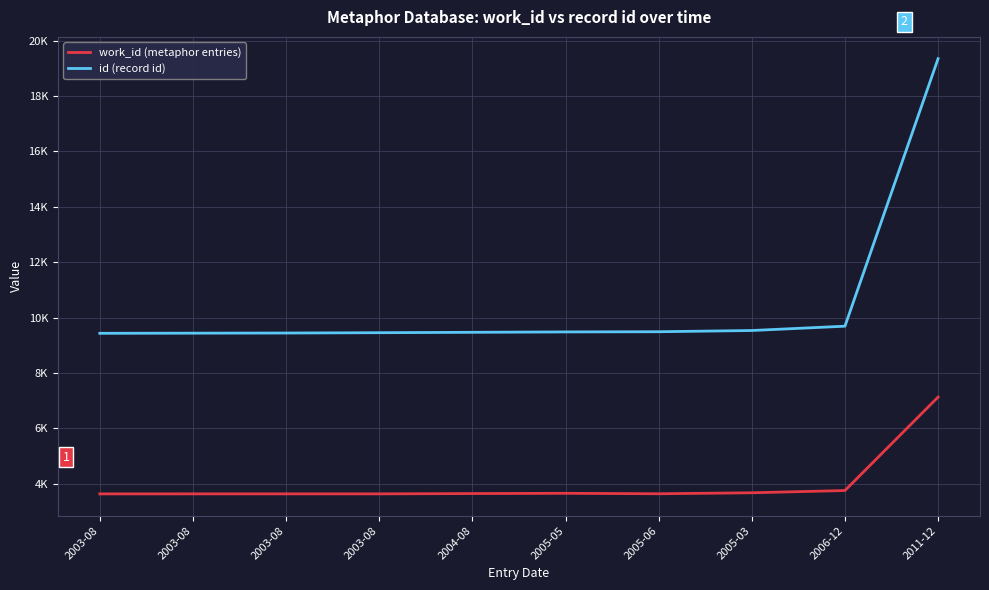

True or false: id (record id) and work_id (metaphor entries) intersect in this chart.

False